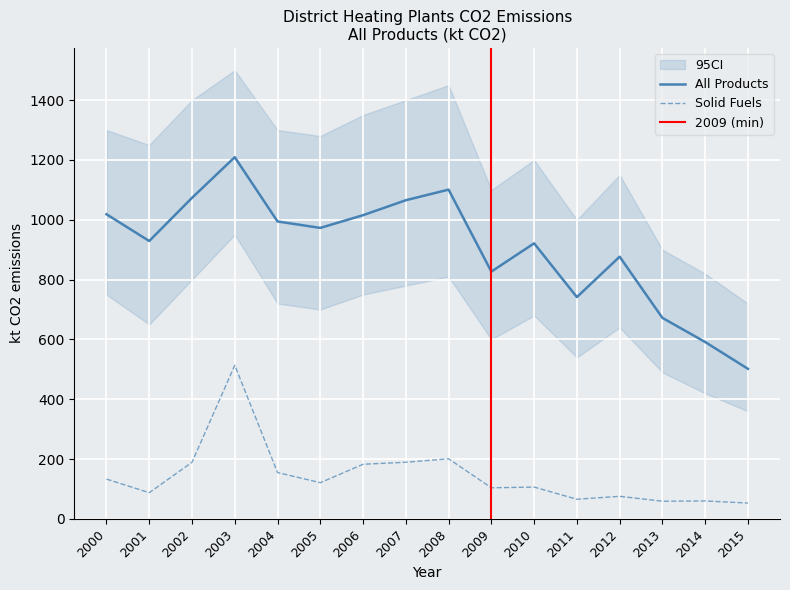

Rank the categories by Solid Fuels value from lowest to highest.

2015, 2013, 2014, 2011, 2012, 2001, 2009, 2010, 2005, 2000, 2004, 2006, 2002, 2007, 2008, 2003